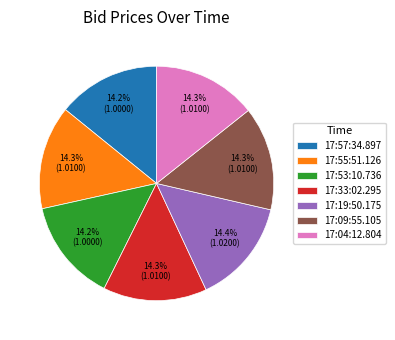

The 17:55:51.126 slice represents 5% of the pie. True or false?

False